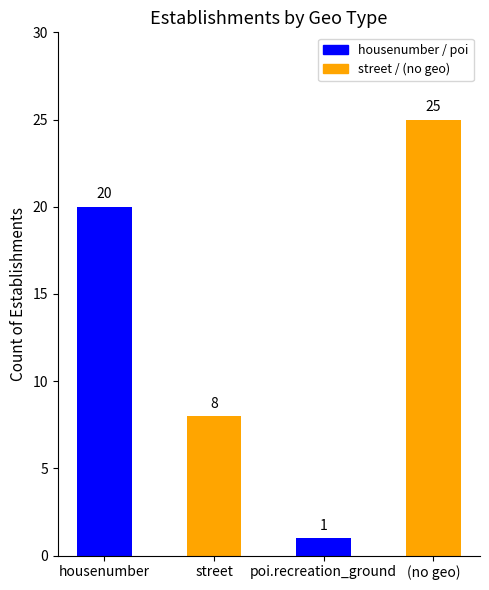

Rank the categories by value from highest to lowest.

(no geo), housenumber, street, poi.recreation_ground